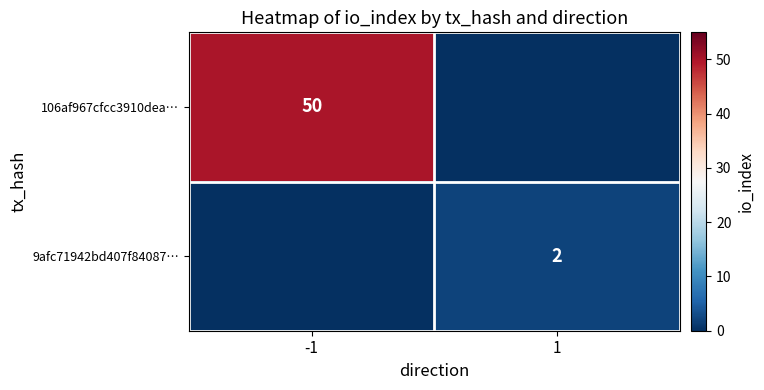

True or false: 9afc71942bd407f84087… has a value of 2 at 1.

True